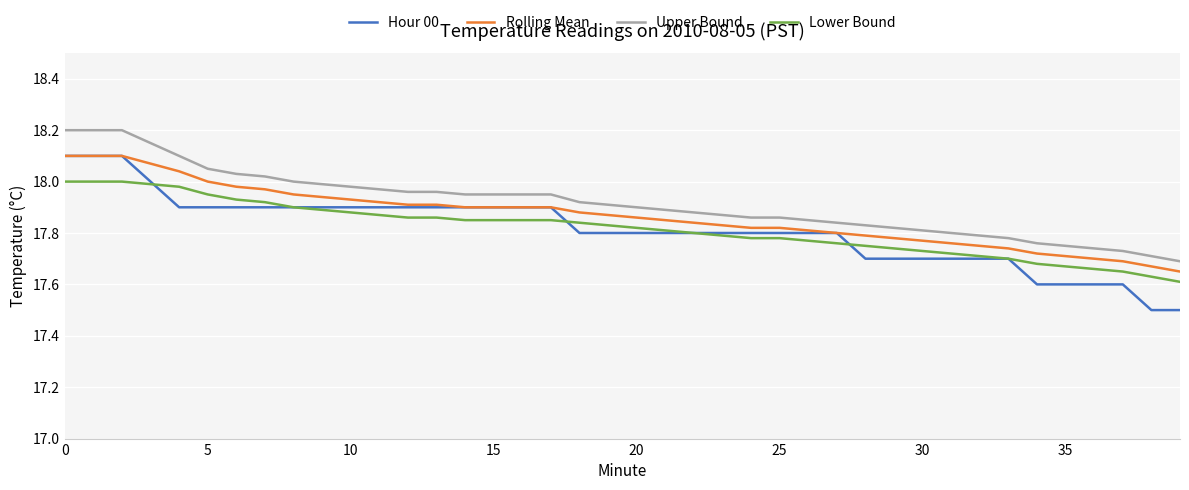

Which series has the widest spread of values?

Hour 00